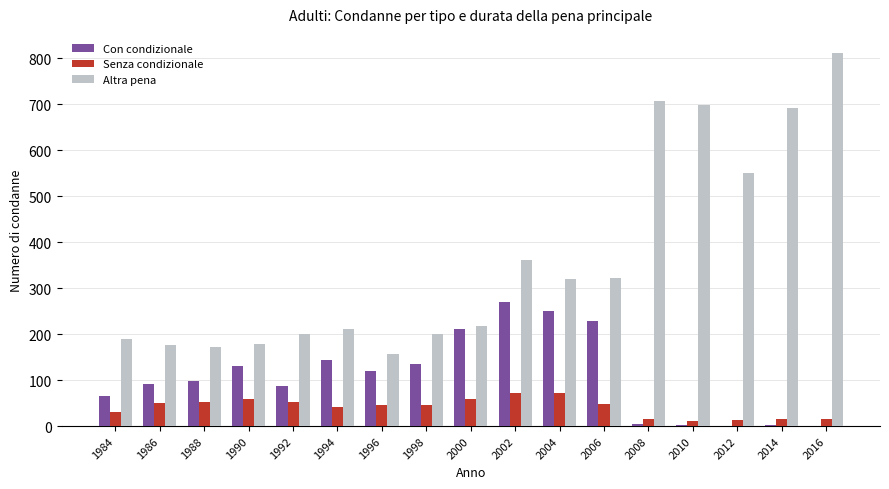

Count the number of data series in this chart.

3